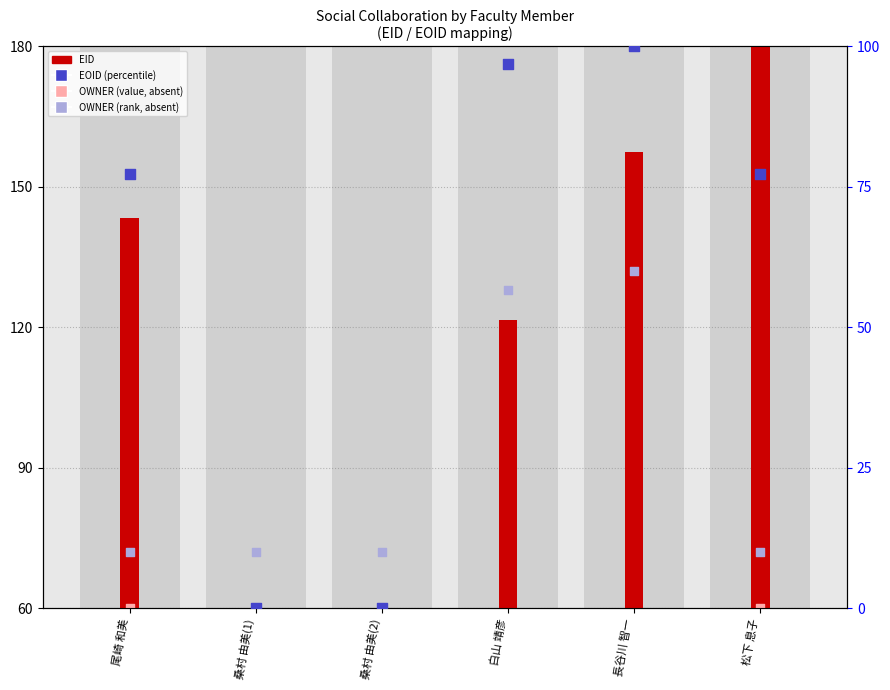

What are all the series names shown in the legend?

EID, OWNER (value, absent), EOID (percentile), OWNER (rank, absent)